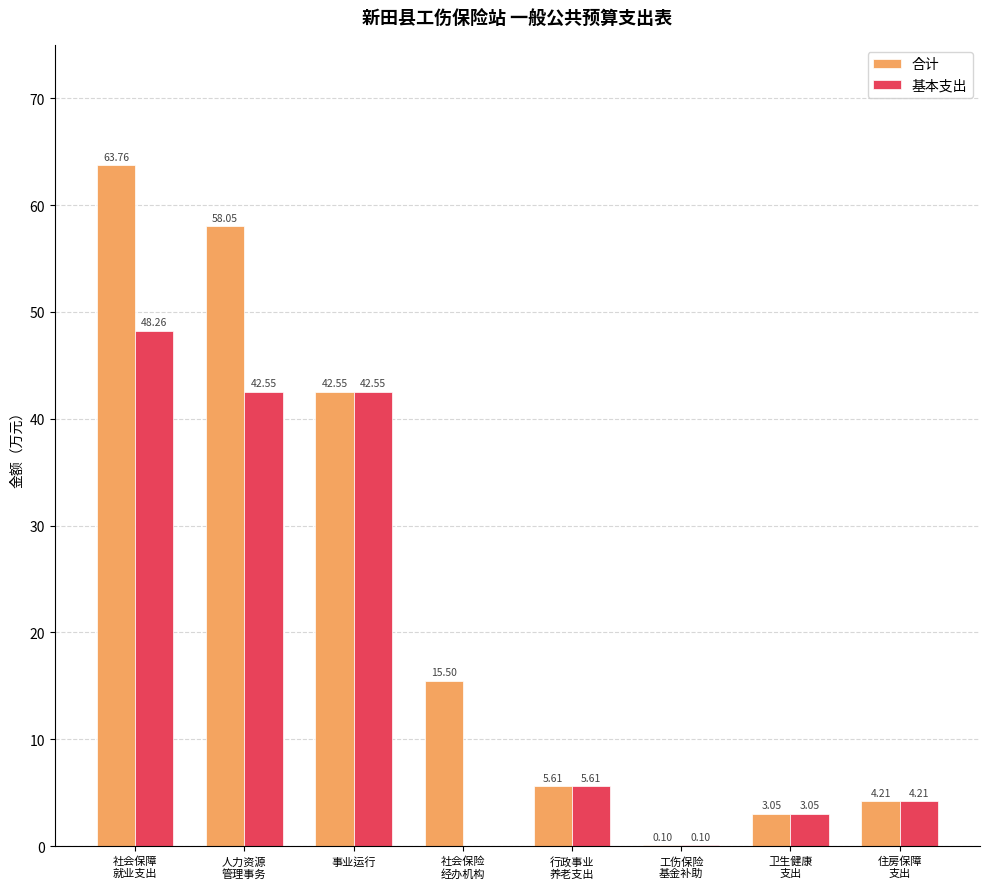

Is the value of 基本支出 at 事业运行 greater than the value of 合计 at 社会保险
经办机构?

Yes